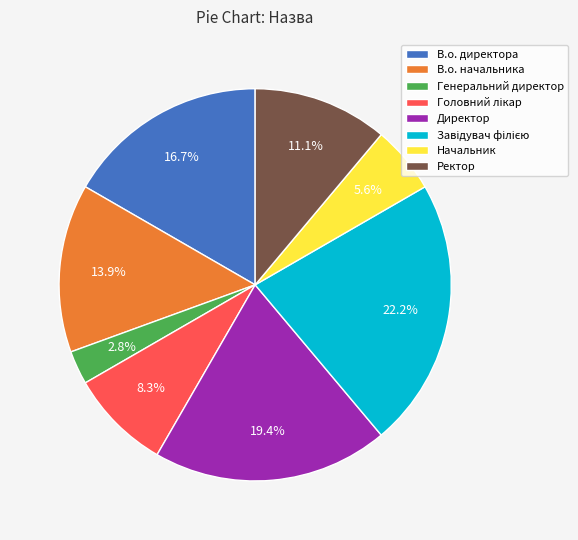

Between В.о. директора and В.о. начальника, which is larger?

В.о. директора